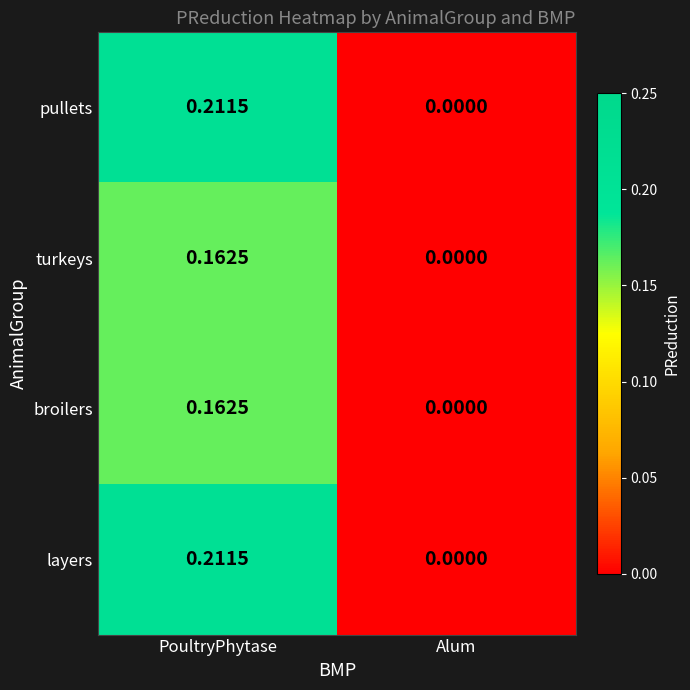

List the labels in order of layers value, largest first.

PoultryPhytase, Alum